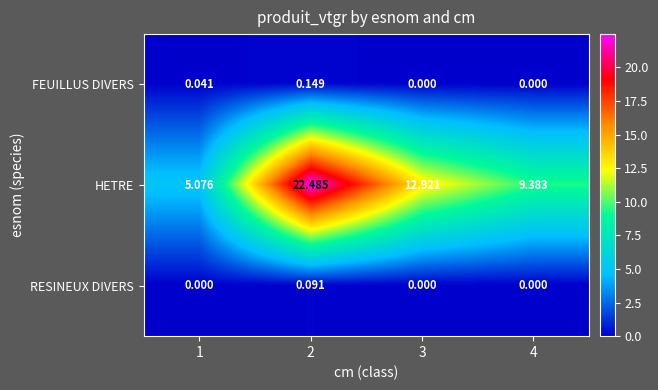

Which series changed the most between 1 and 4?

HETRE